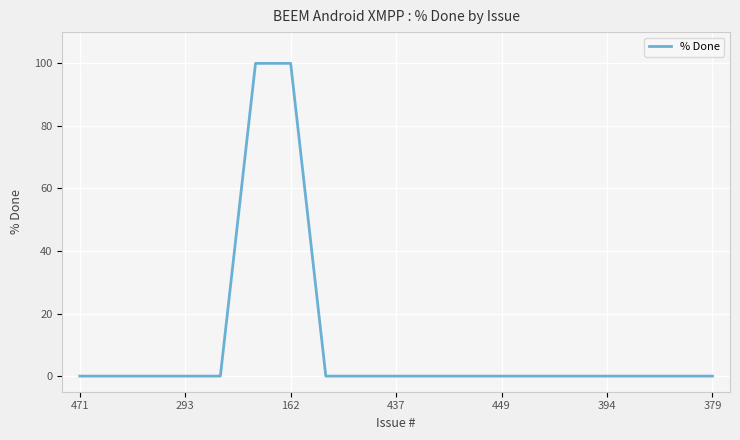

What is the maximum value shown in the chart?

100